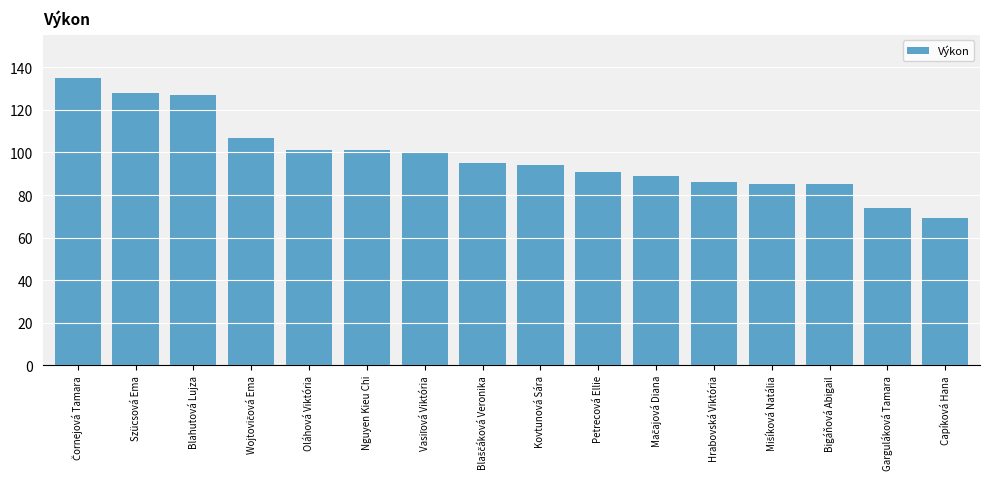

Count the number of data series in this chart.

1